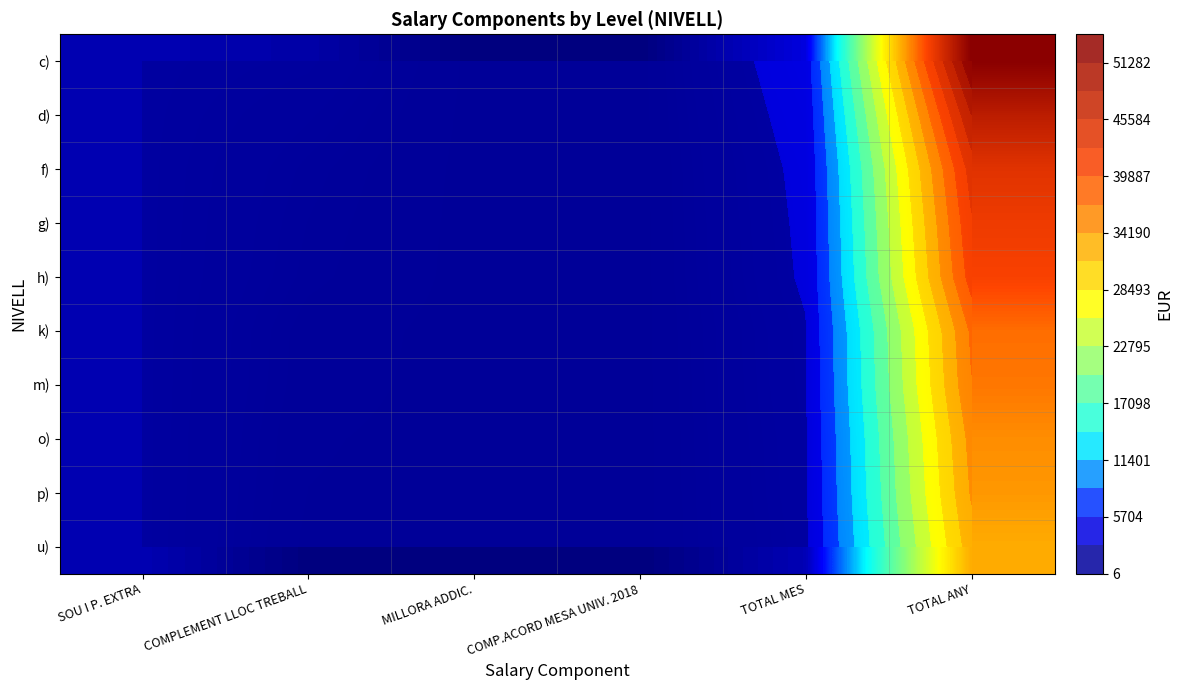

How many data points does each series have?

6